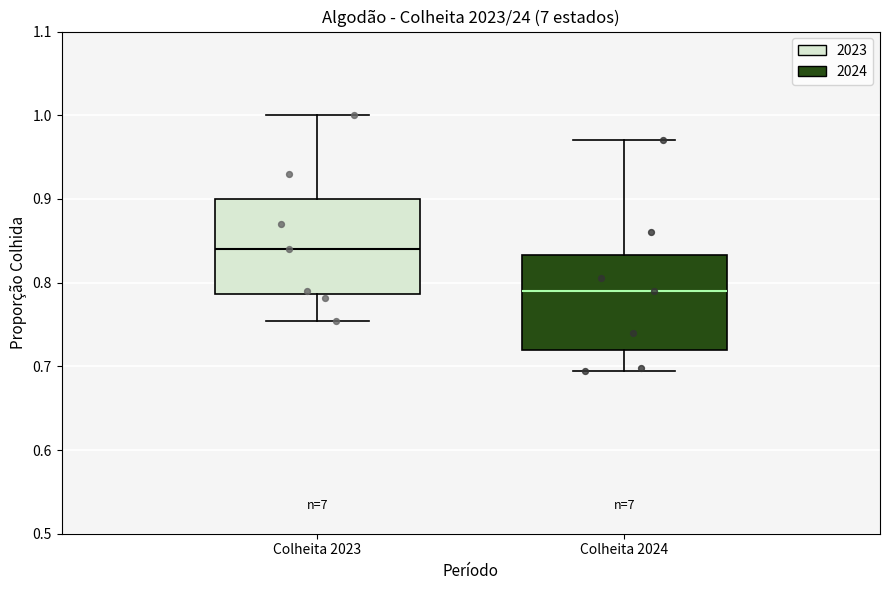

Reading left to right, transcribe this box plot: for each box, give where its median line is, the range the box spans, and where its two whiskers end, as read against the y-axis. The values are not printed on the chart, so give them approximately, as read against the axis.

Colheita 2023: median 0.84, box 0.79 to 0.90, whiskers 0.75 to 1.00
Colheita 2024: median 0.79, box 0.72 to 0.83, whiskers 0.69 to 0.97